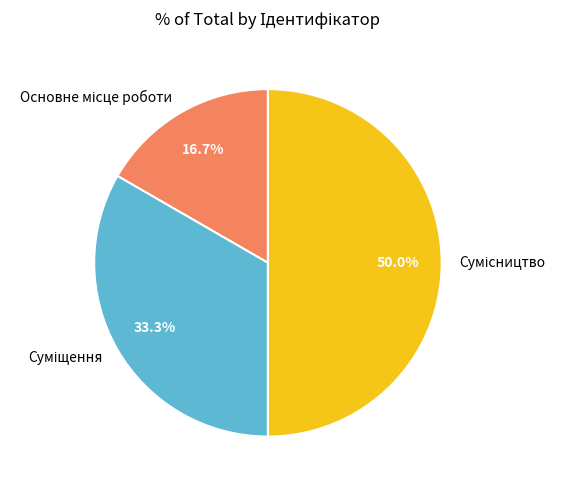

How many segments does this pie chart have?

3